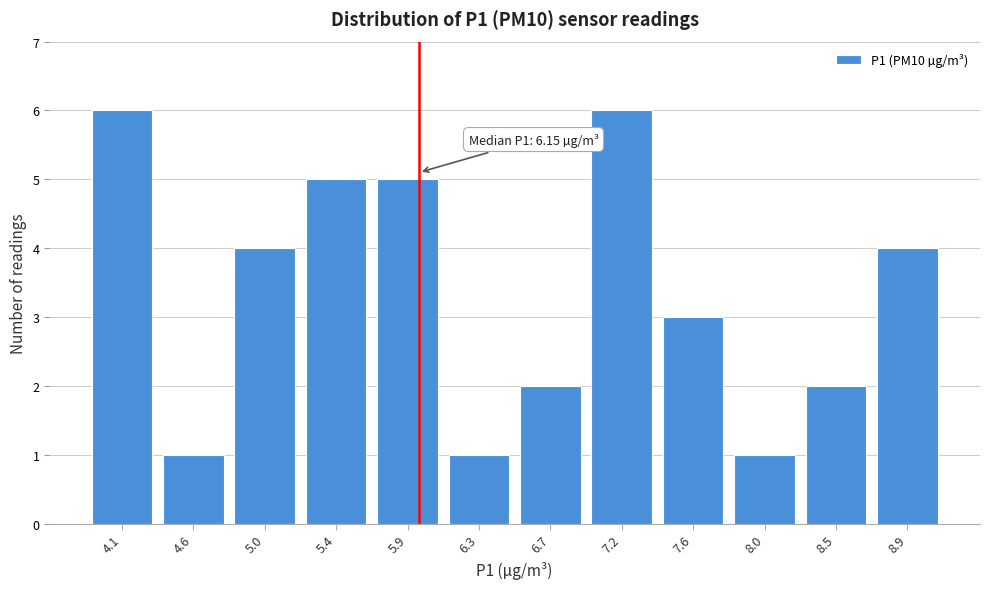

Reading right to left, extract all data points from this chart.

8.9=4	8.5=2	8.0=1	7.6=3	7.2=6	6.7=2	6.3=1	5.9=5	5.4=5	5.0=4	4.6=1	4.1=6